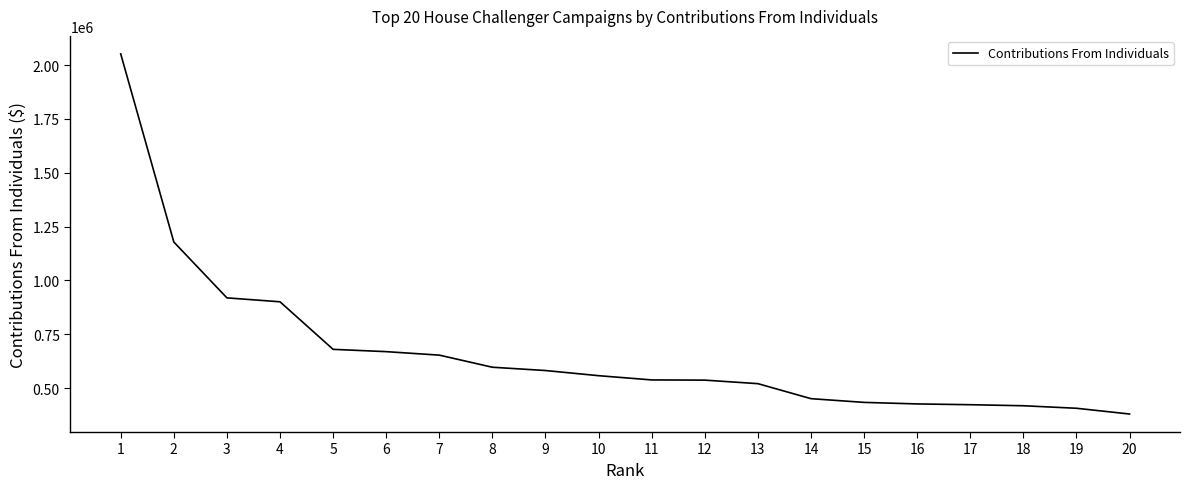

What is the smallest value displayed?

379308.8